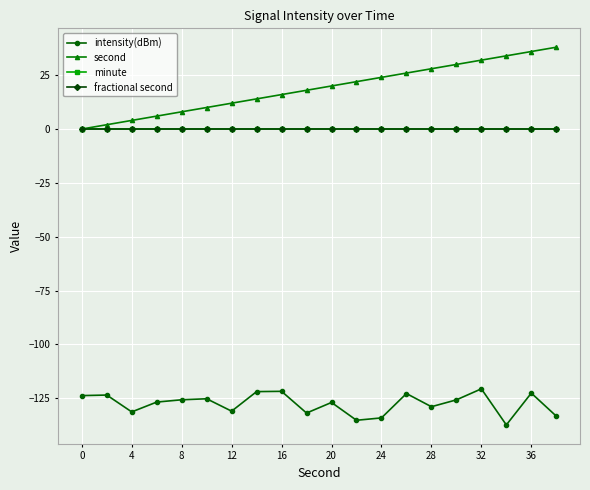

Is this an area chart (filled region under the line)?

No